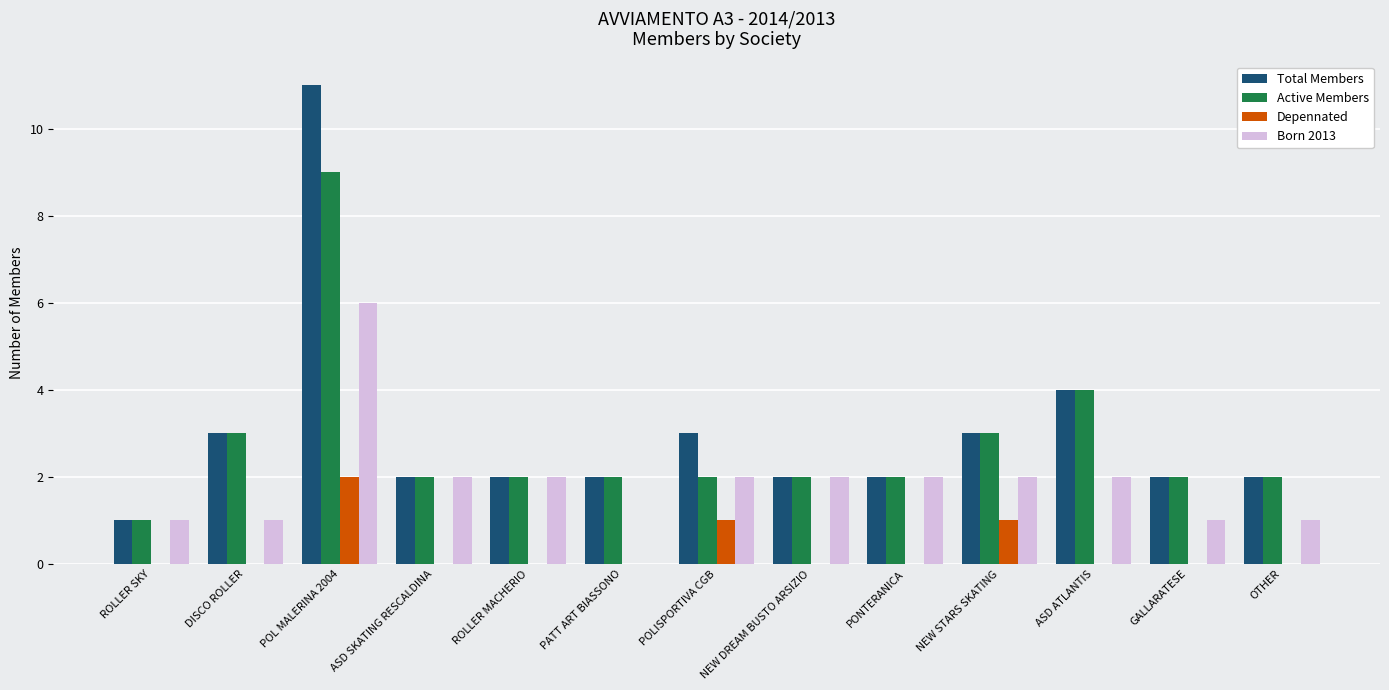

Count the Depennated values in the range 0 to 1.

12